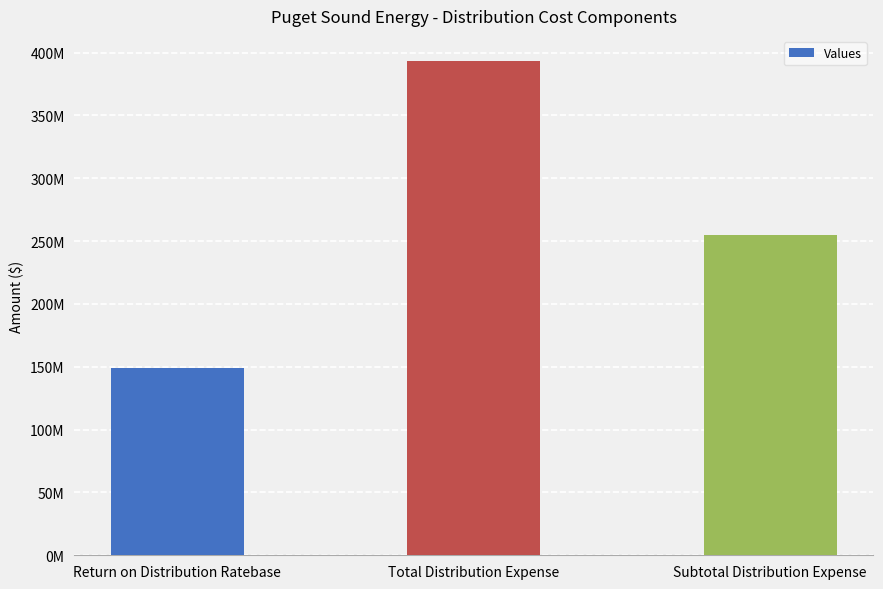

Does the chart contain any negative values?

No